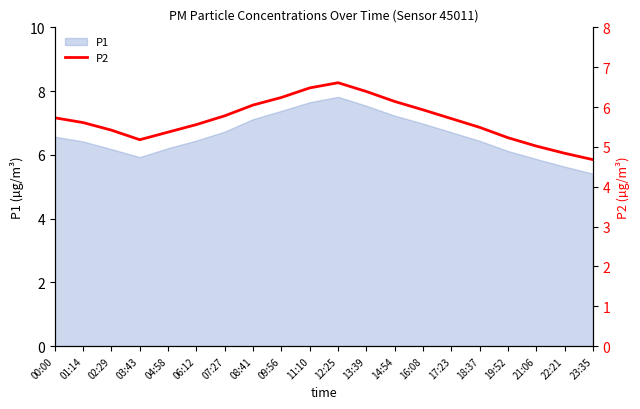

True or false: there are more than 2 points higher than both neighbors.

False